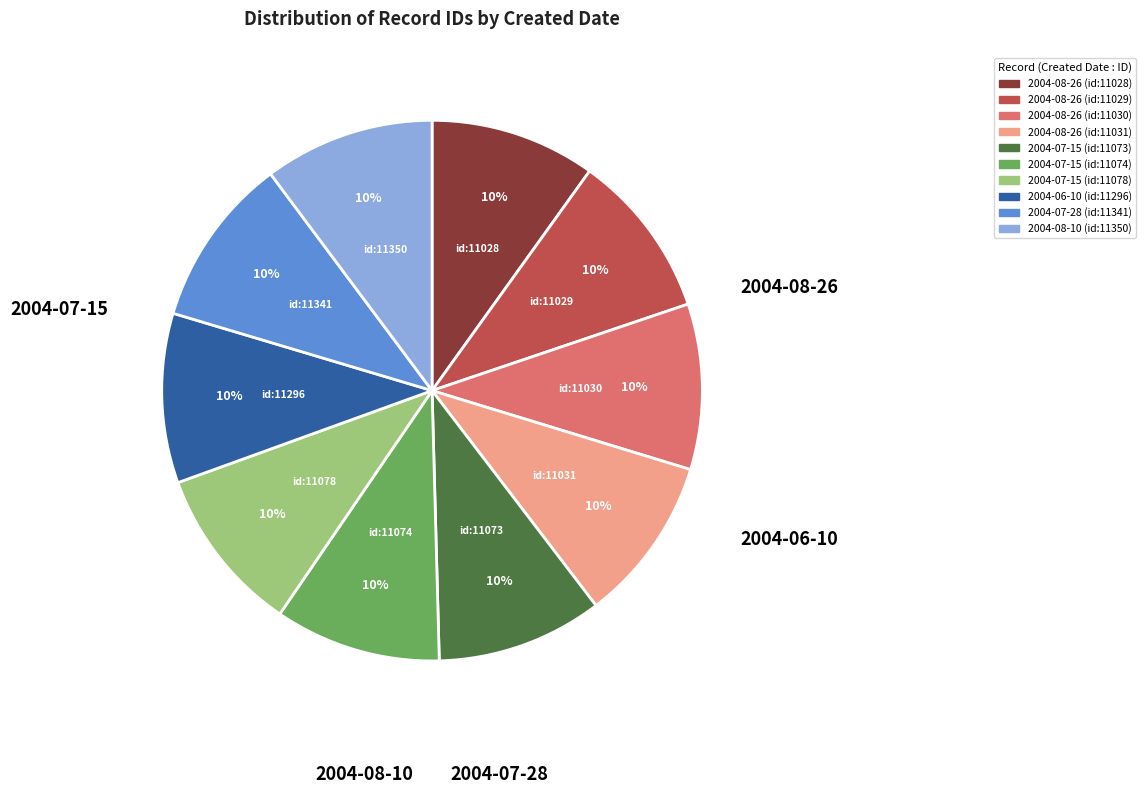

The 2004-08-26 (id:11029) slice represents 10% of the pie. True or false?

True